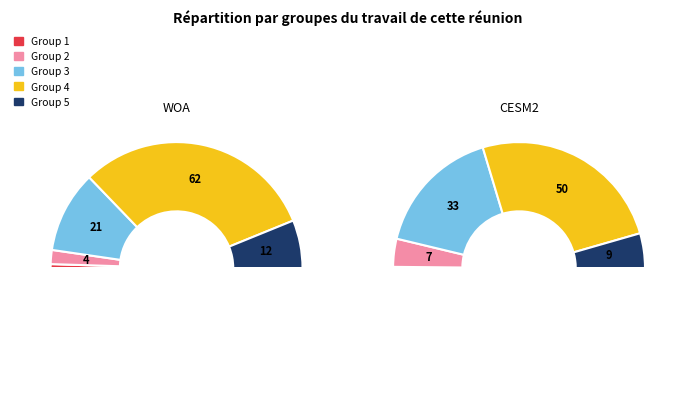

What is the difference between the highest and lowest values at Group 4?

11.7